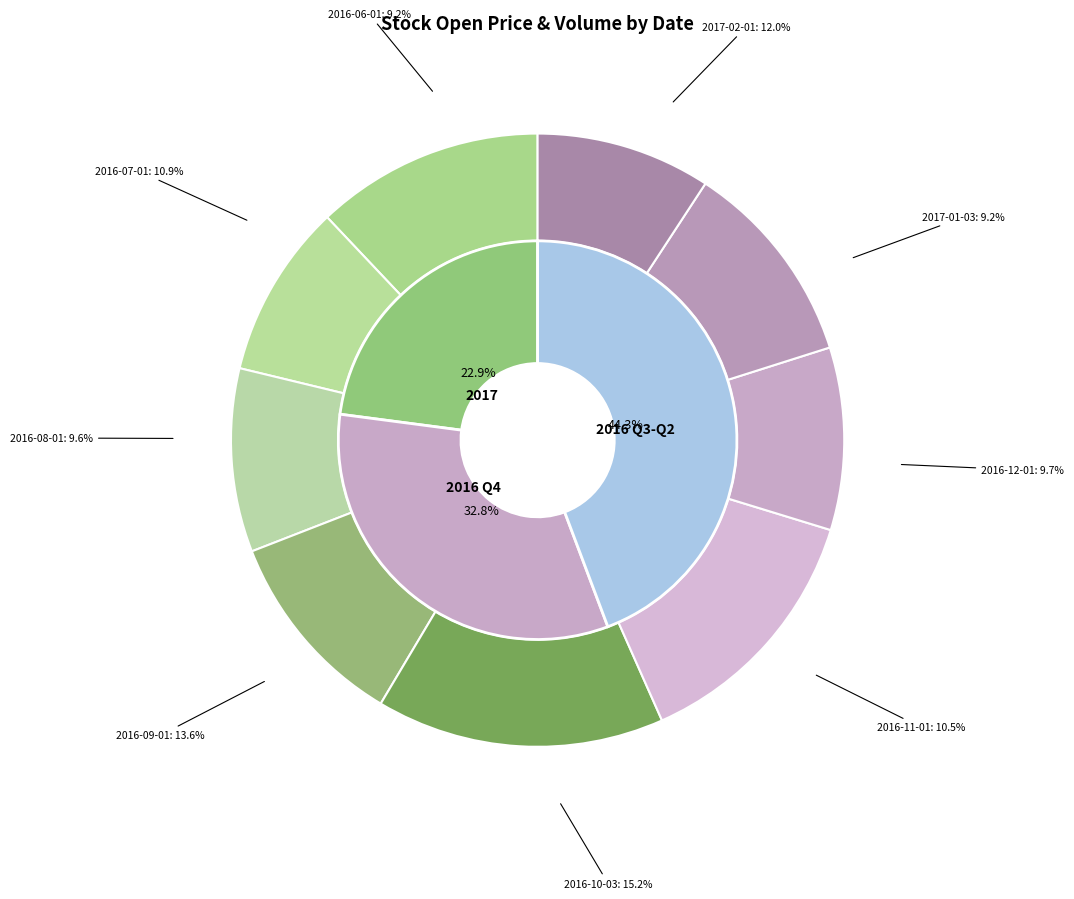

To the nearest percent, what is the average slice percentage?

11%